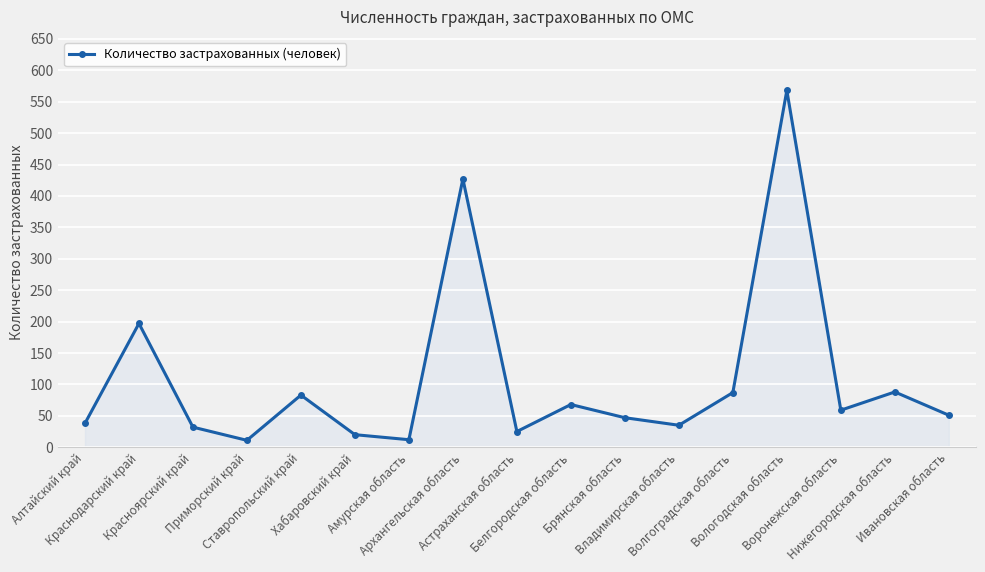

True or false: there are more than 1 points higher than both neighbors.

True